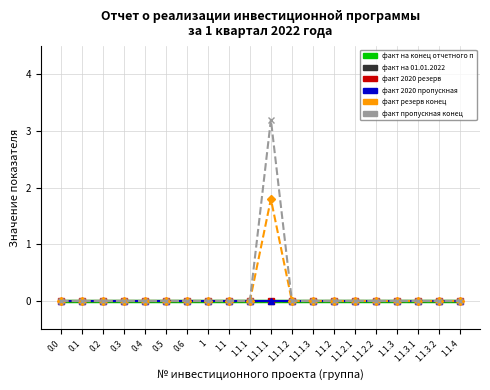

Reading right to left, list all the values displayed in this chart.

факт на конец отчетного периода (col_11): 0.0	0.0	0.0	0.0	0.0	0.0	0.0	0.0	0.0	0.0	0.0	0.0	0.0	0.0	0.0	0.0	0.0	0.0	0.0	0.0
факт на 01.01.2022 (col_5): 0.0	0.0	0.0	0.0	0.0	0.0	0.0	0.0	0.0	0.0	0.0	0.0	0.0	0.0	0.0	0.0	0.0	0.0	0.0	0.0
факт 2020 резерв (col_7): 0.0	0.0	0.0	0.0	0.0	0.0	0.0	0.0	0.0	0.0	0.0	0.0	0.0	0.0	0.0	0.0	0.0	0.0	0.0	0.0
факт 2020 пропускная (col_9): 0.0	0.0	0.0	0.0	0.0	0.0	0.0	0.0	0.0	0.0	0.0	0.0	0.0	0.0	0.0	0.0	0.0	0.0	0.0	0.0
факт резерв конец (col_6): 0.0	0.0	0.0	0.0	0.0	0.0	0.0	0.0	0.0	1.8	0.0	0.0	0.0	0.0	0.0	0.0	0.0	0.0	0.0	0.0
факт пропускная конец (col_8): 0.0	0.0	0.0	0.0	0.0	0.0	0.0	0.0	0.0	3.2	0.0	0.0	0.0	0.0	0.0	0.0	0.0	0.0	0.0	0.0